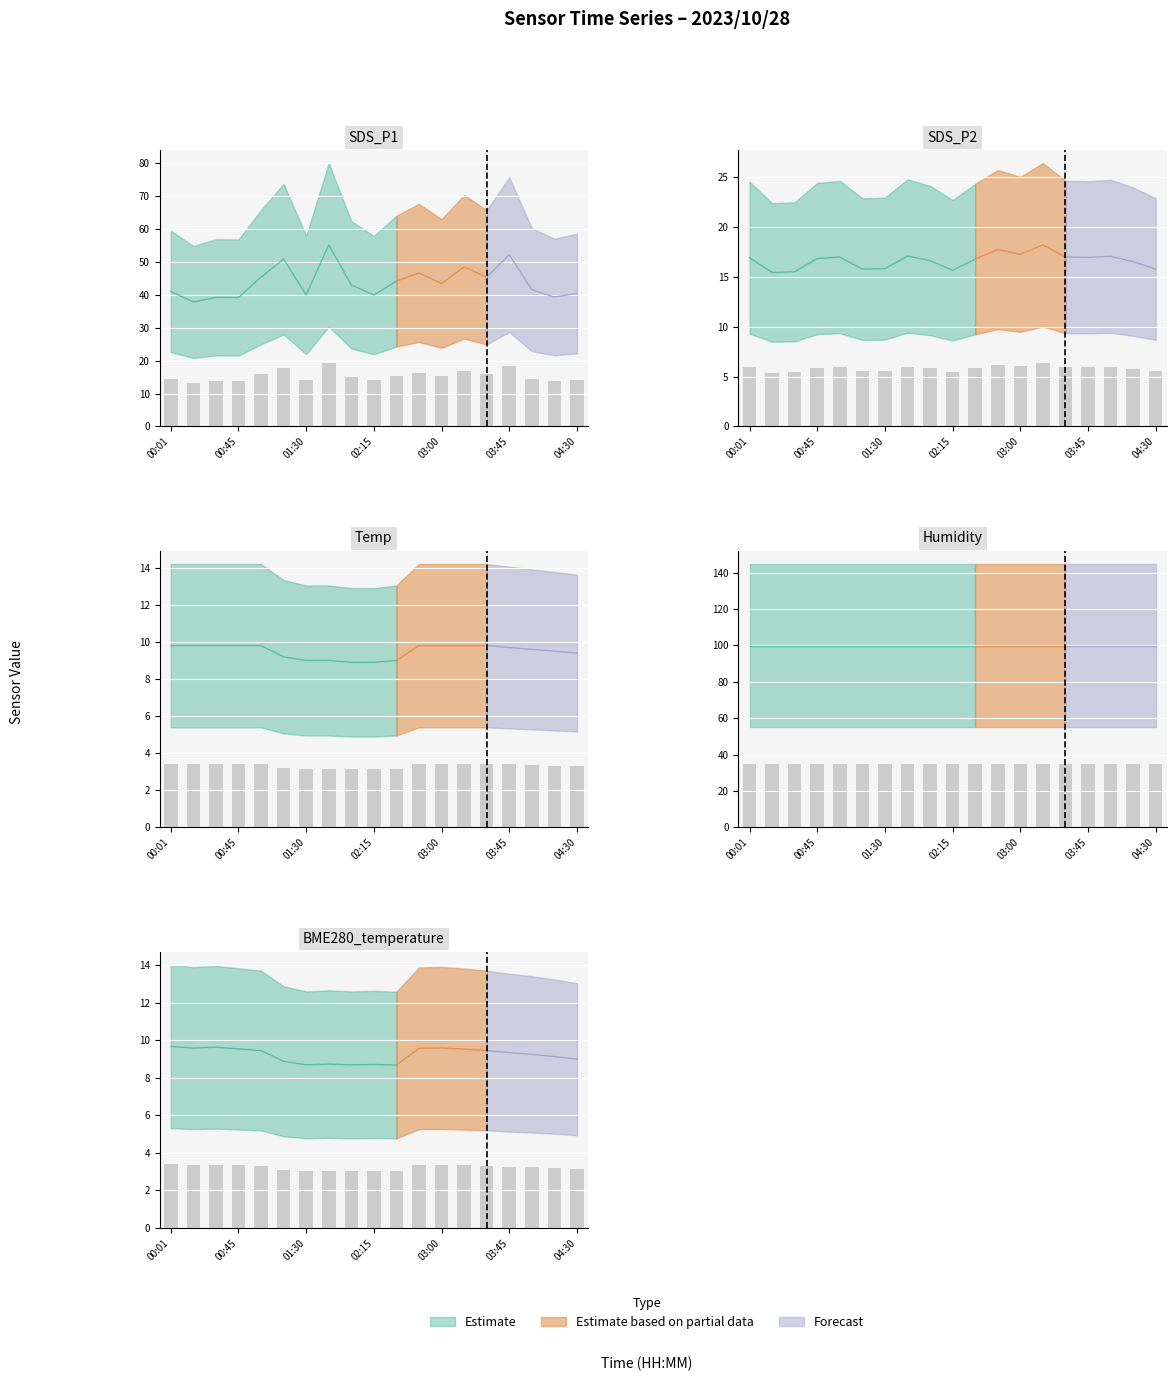

What is the difference between the SDS_P1 values at 00:01 and 02:45?

2.0